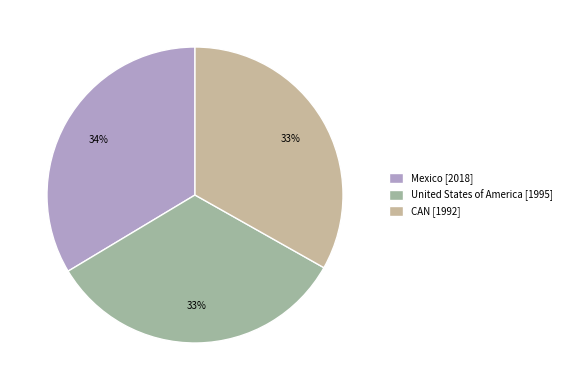

How many slices are in this pie chart?

3